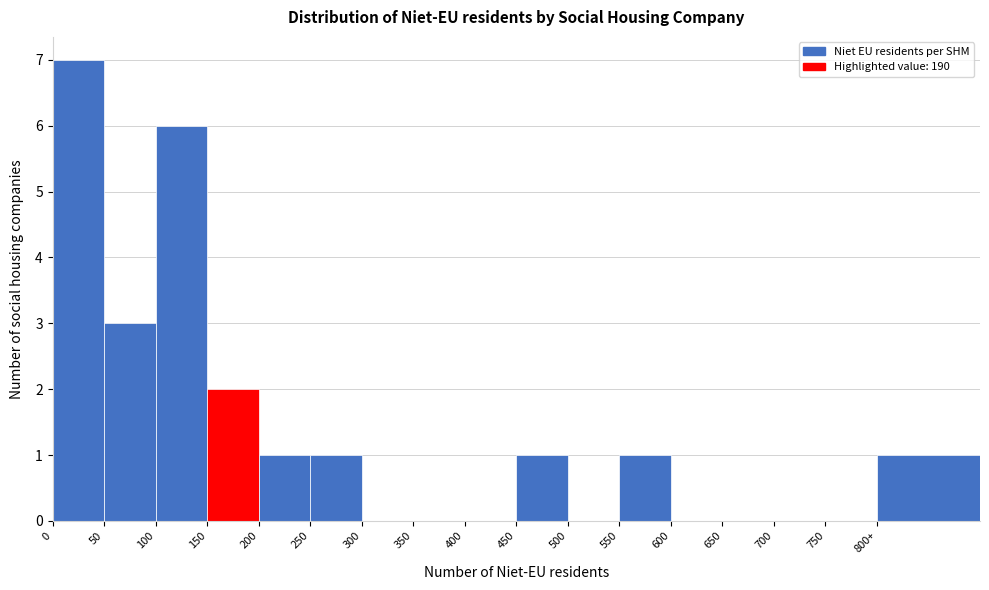

Reading left to right, what are all the values shown in this chart?

0=7	50=3	100=6	150=2	200=1	250=1	300=0	350=0	400=0	450=1	500=0	550=1	600=0	650=0	700=0	750=0	800+=1